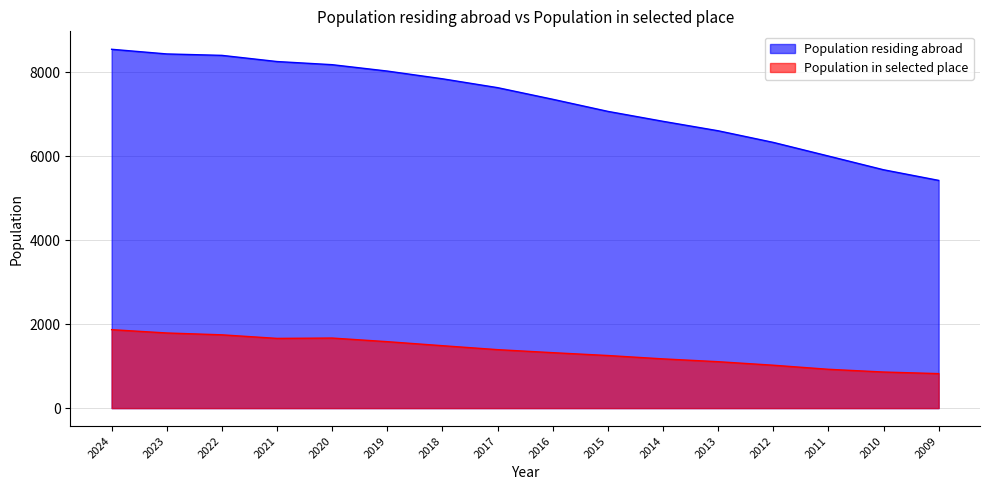

Where is the first local maximum for Population in selected place?

2020